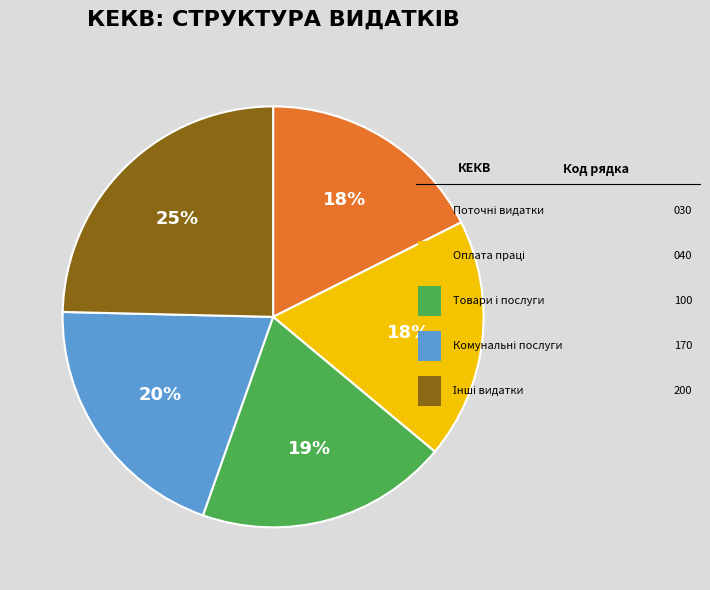

Is there a majority slice in this chart?

No